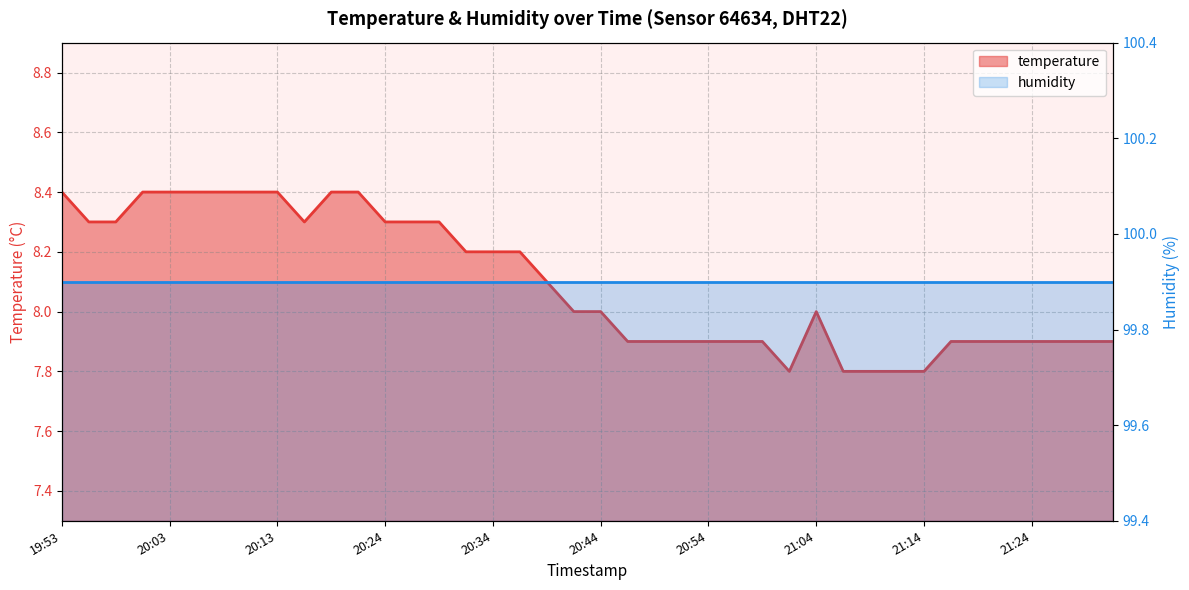

Rank the series by their maximum value, from lowest to highest.

temperature, humidity